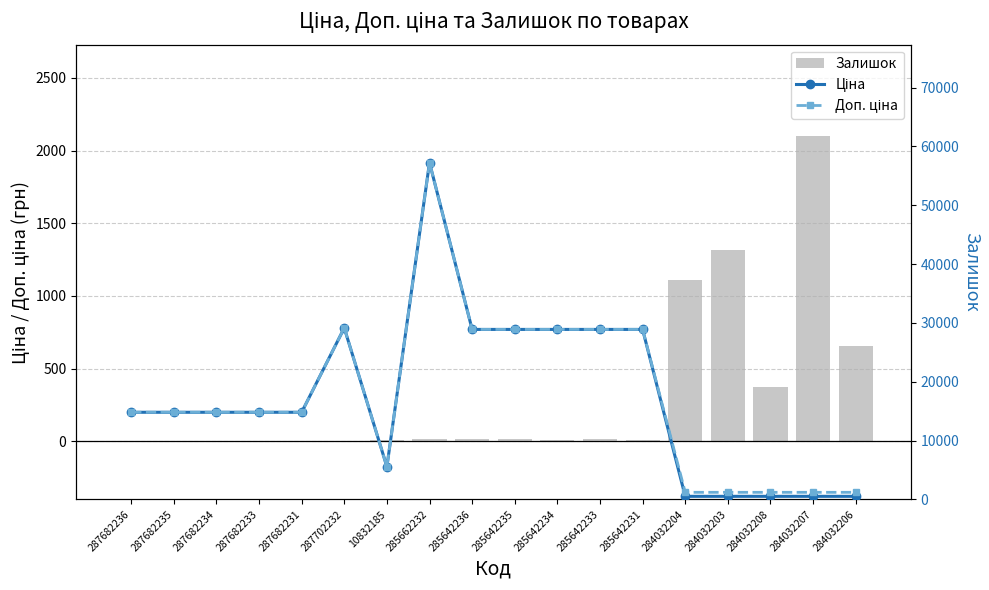

What is the label of the 10th bar from the left?

285642235